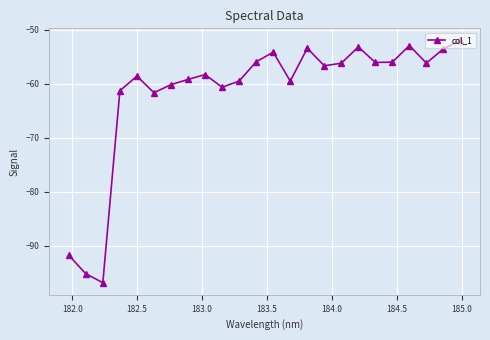

What is the value of the 10th point from the left?

-60.7